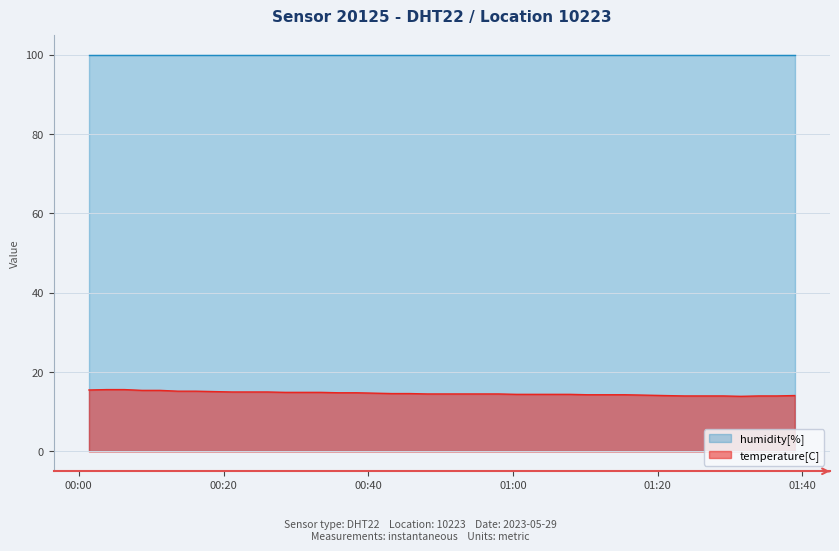

What is the minimum value for humidity[%]?

99.9